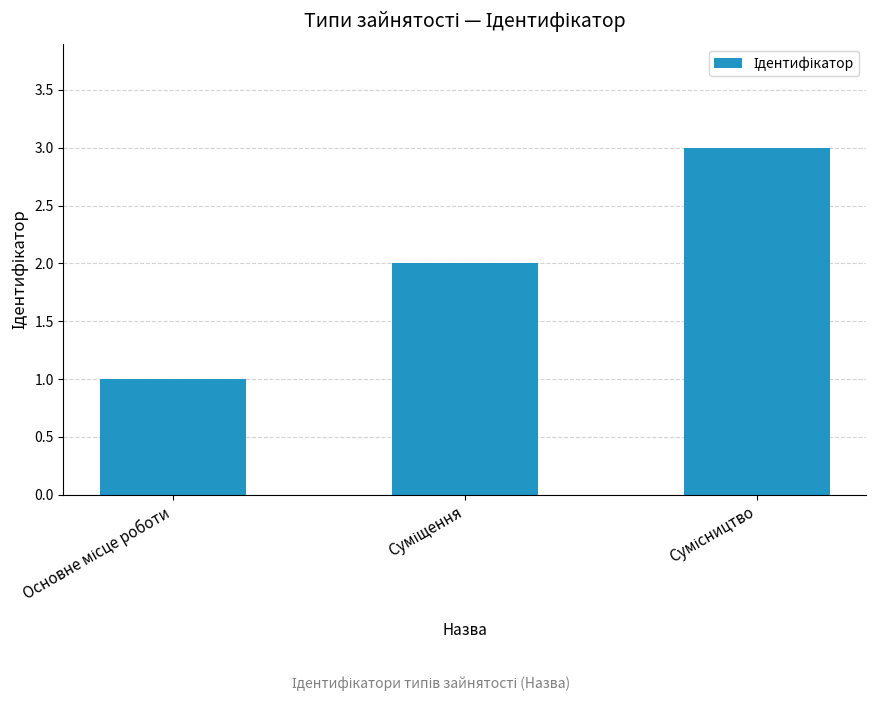

What is the value of the 1st bar from the left?

1